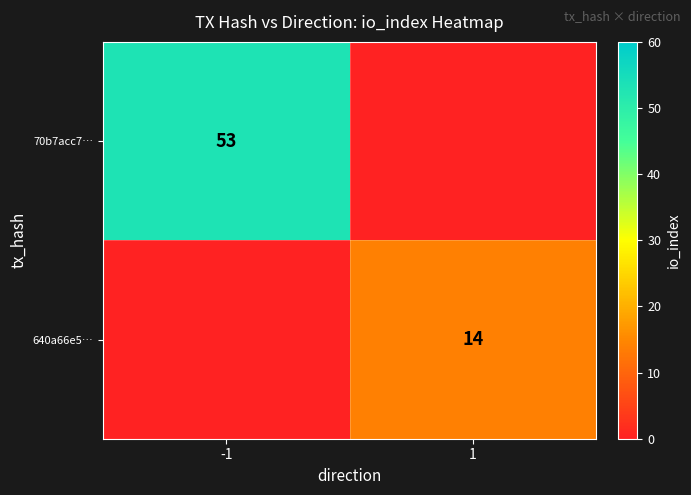

The 640a66e5… series shows 3 at 1. True or false?

False